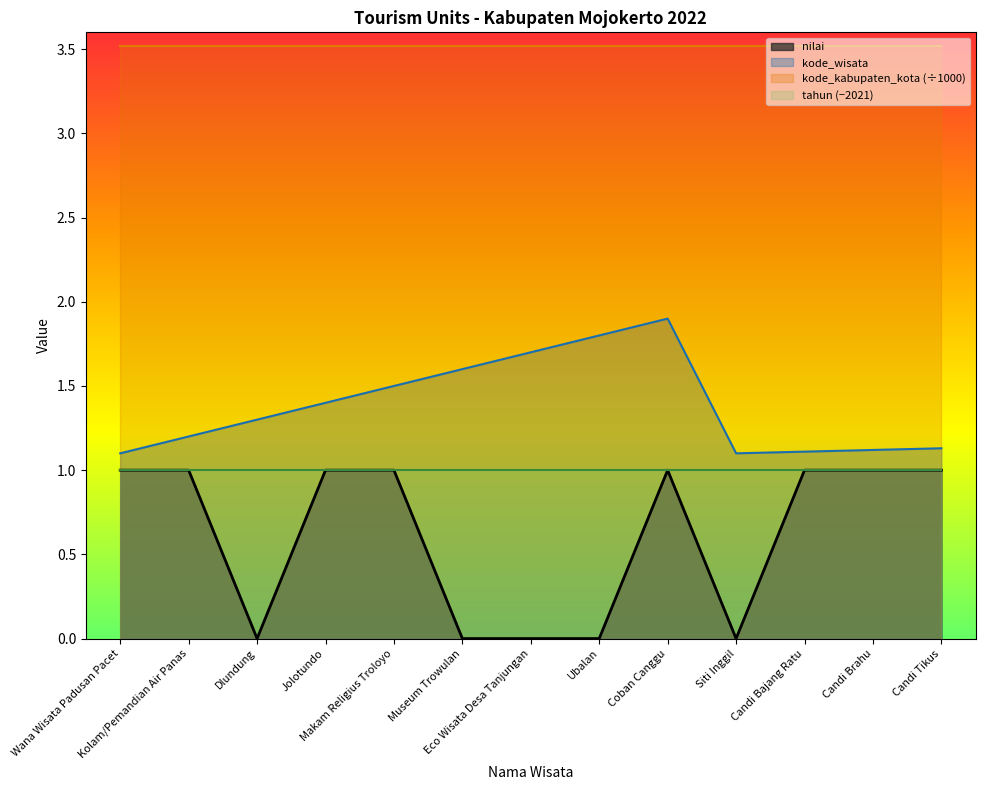

Where is the first local maximum for kode_wisata?

Coban Canggu